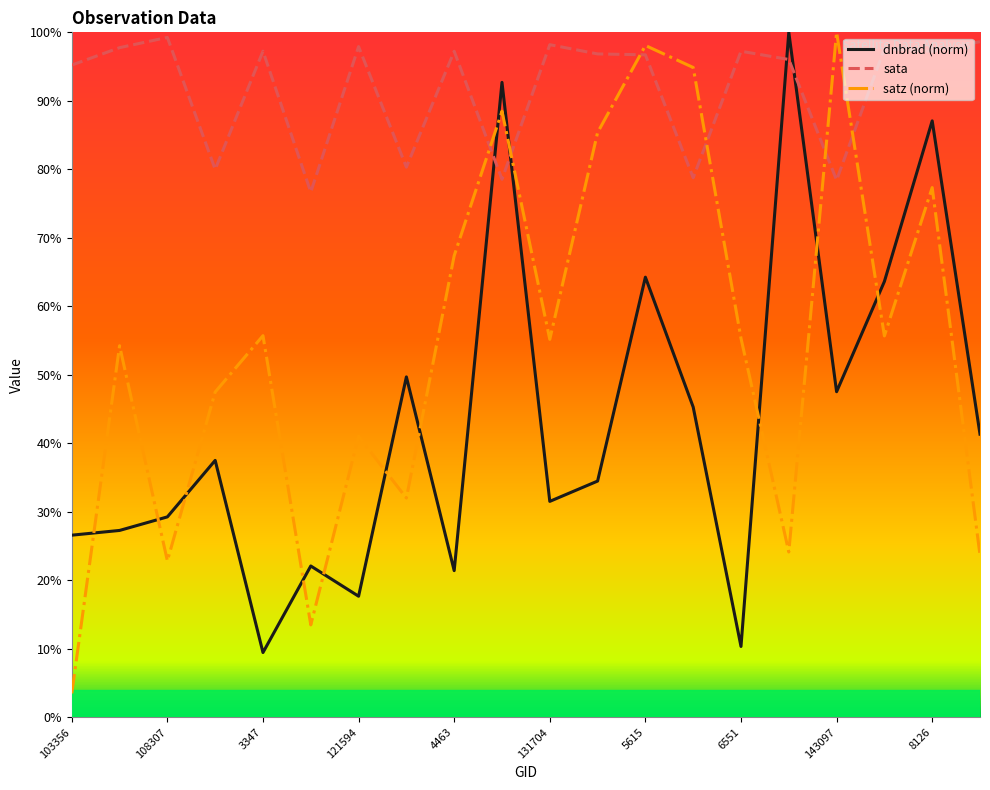

Which series has the largest total across all categories?

sata